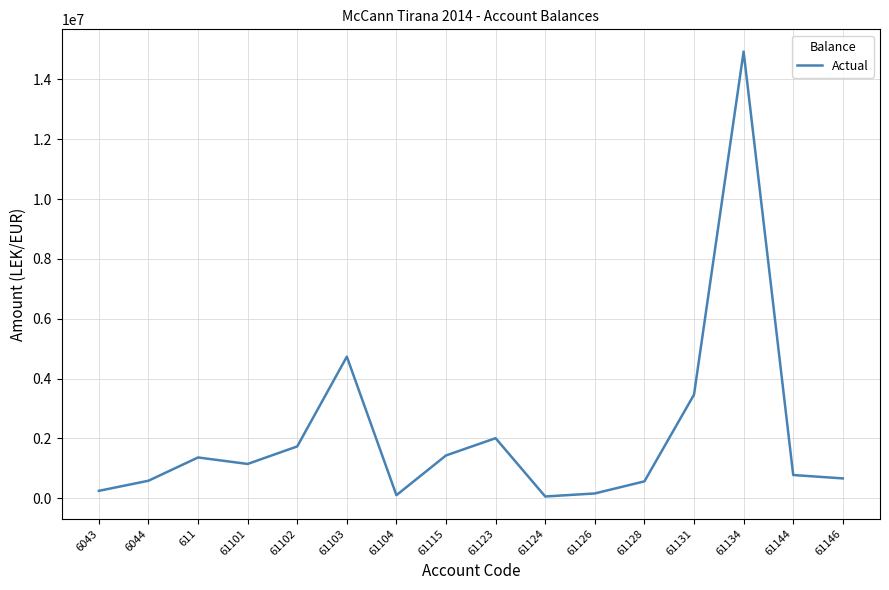

What is the change in value from 61134 to 61146?

-14265073.3